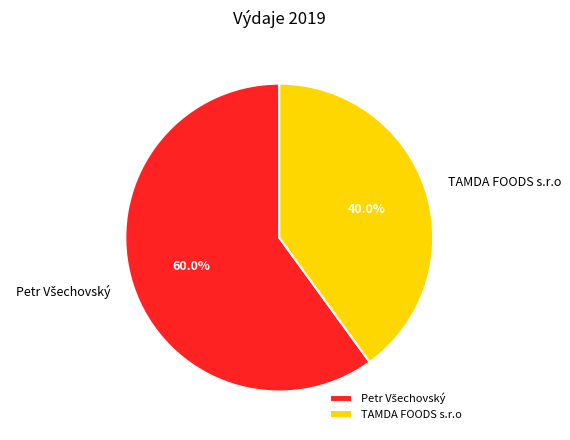

Is there any slice that represents more than half of the pie?

Yes